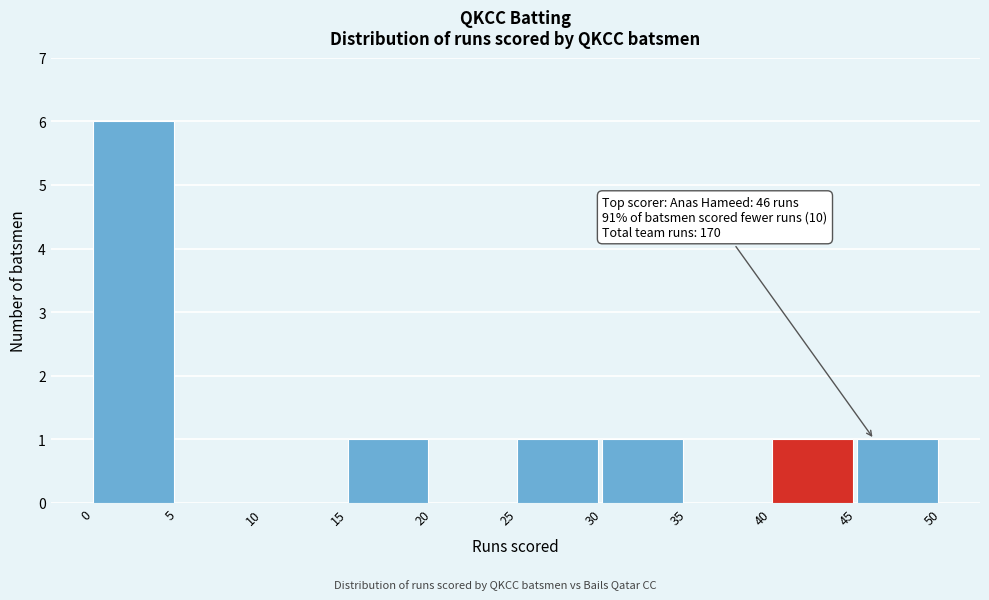

Which range on the x-axis has the tallest bar?

0 to 5